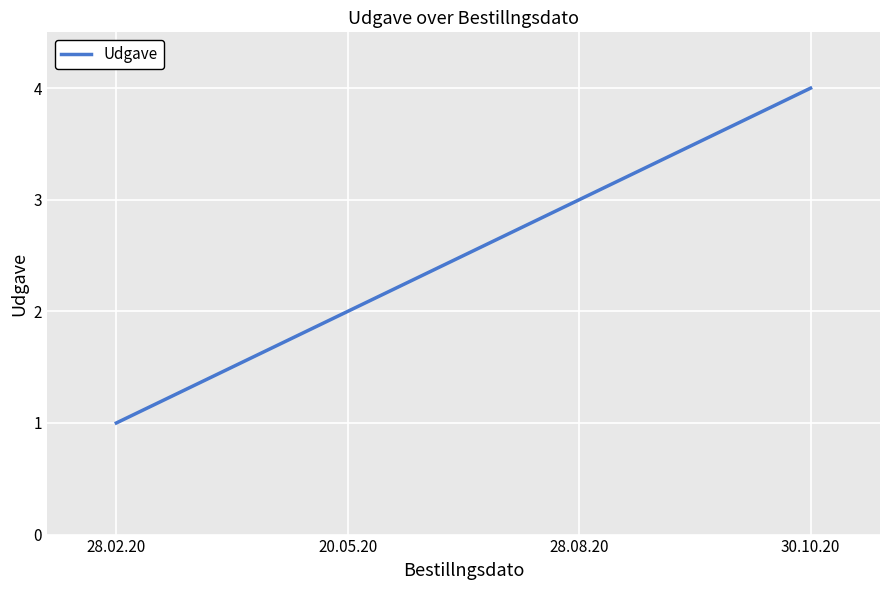

What is the ratio of the value at 30.10.20 to the value at 28.02.20?

4.0